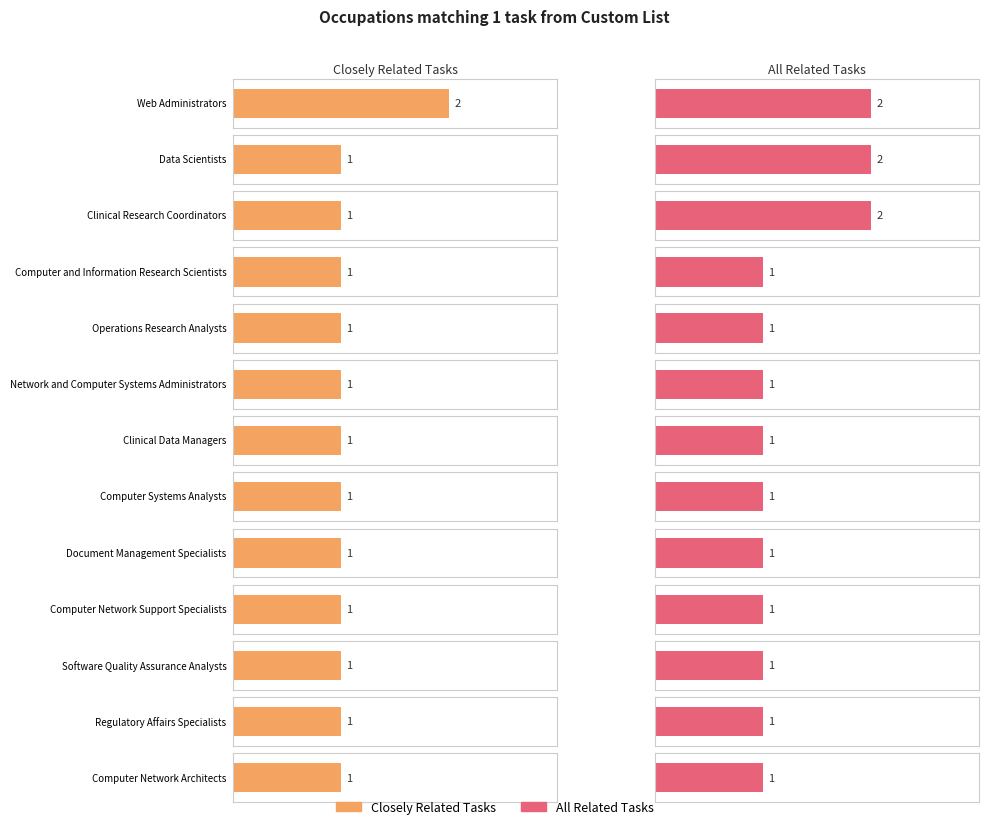

How many Closely Related Tasks values are between 1 and 2?

13